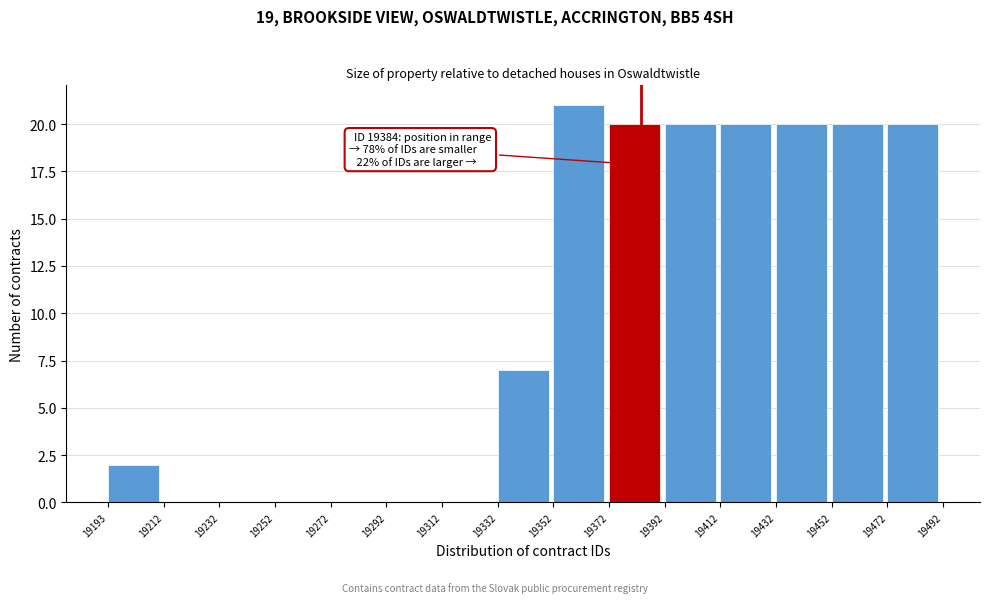

Which range on the x-axis has the tallest bar?

19352 to 19372